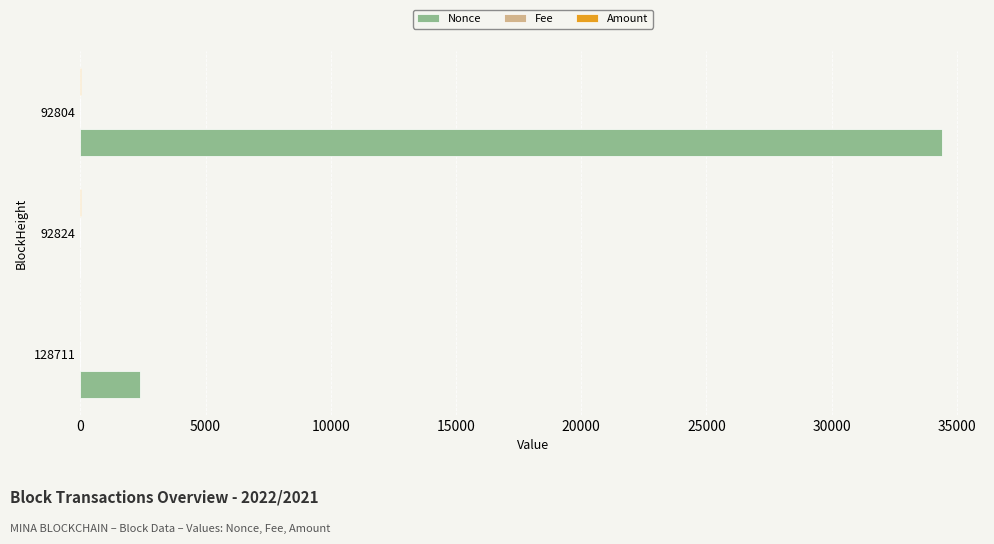

The value of Nonce at 92804 is 34400.0. True or false?

True